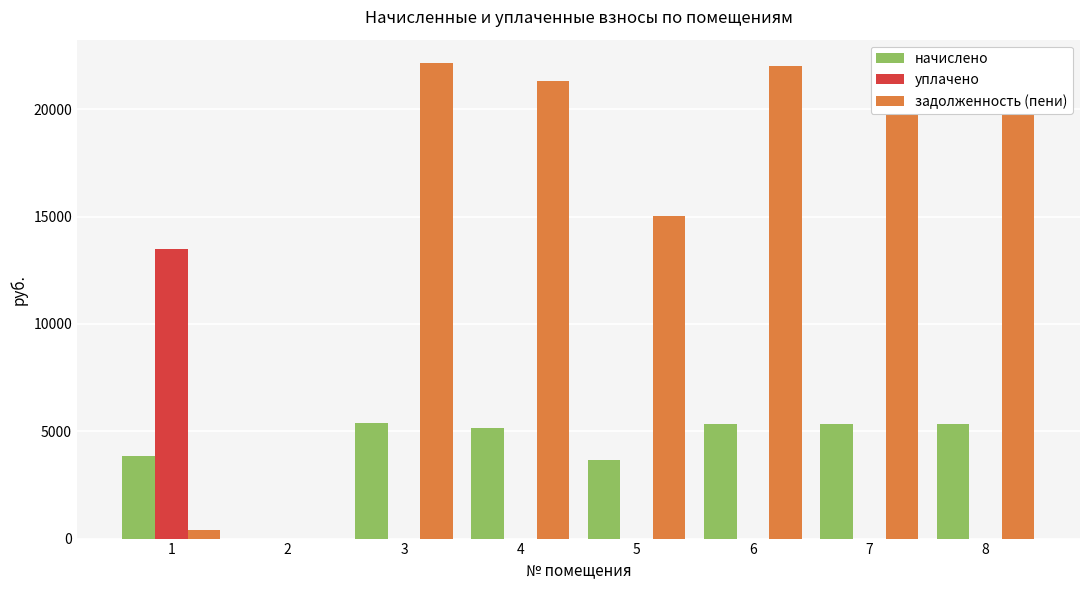

What is the sum of all задолженность (пени) values?

125044.7